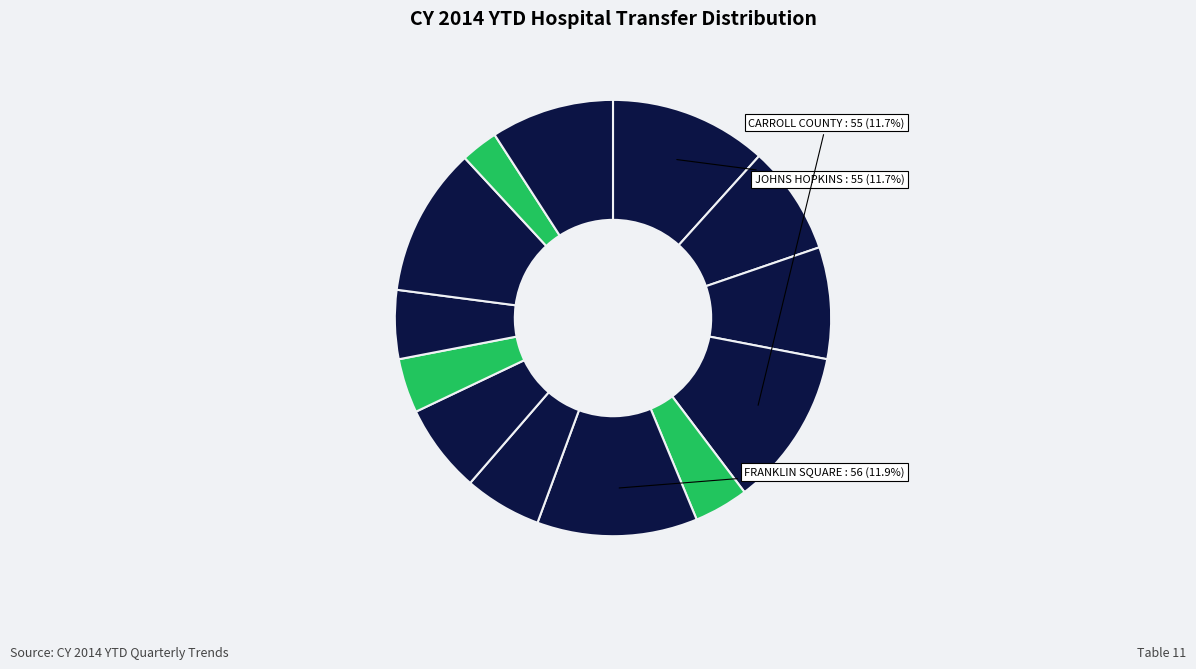

What is the largest slice in the pie chart?

FRANKLIN SQUARE